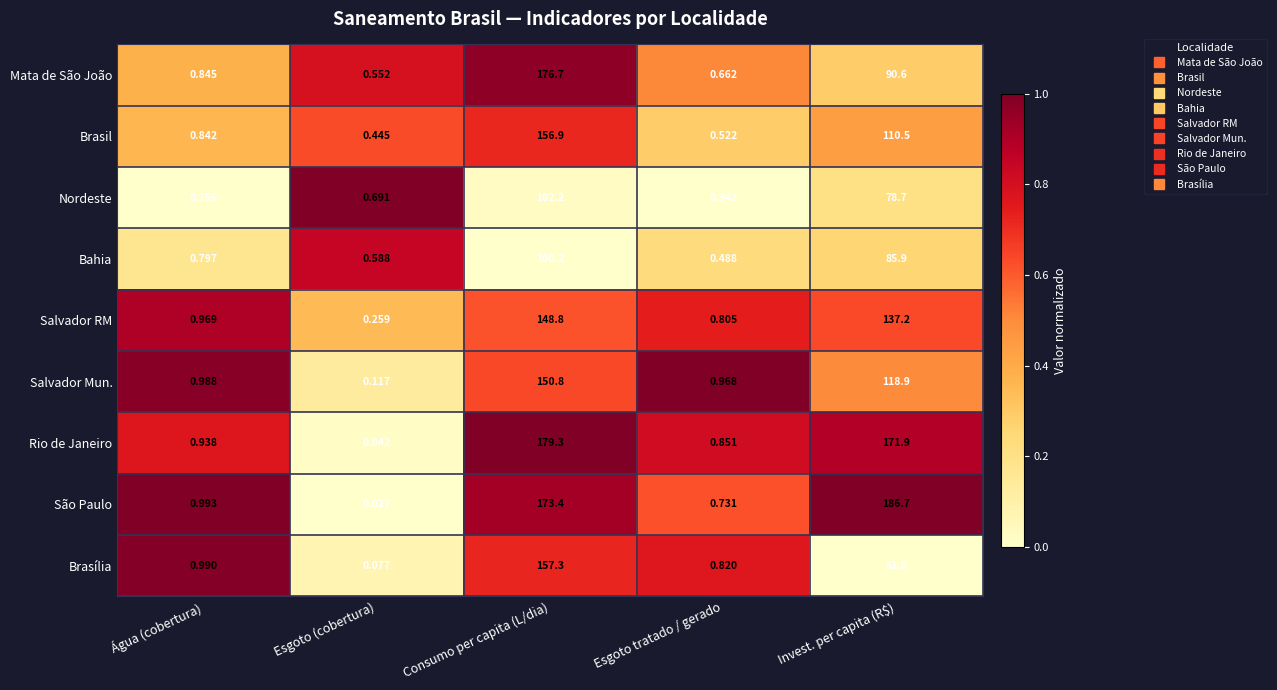

At which category is the sum across all series the highest?

Consumo per capita (L/dia)